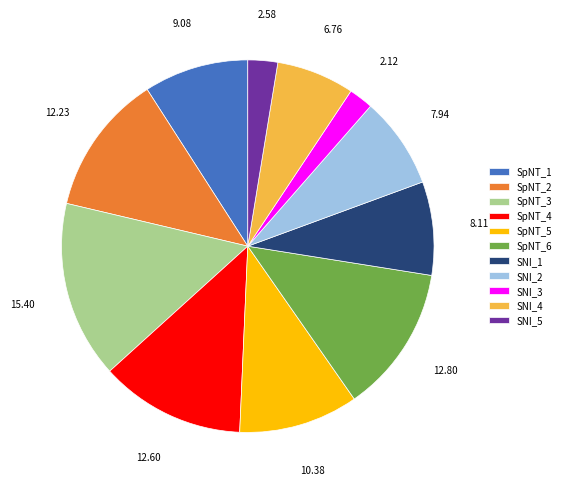

Does SpNT_6 account for over 50% of the chart?

No